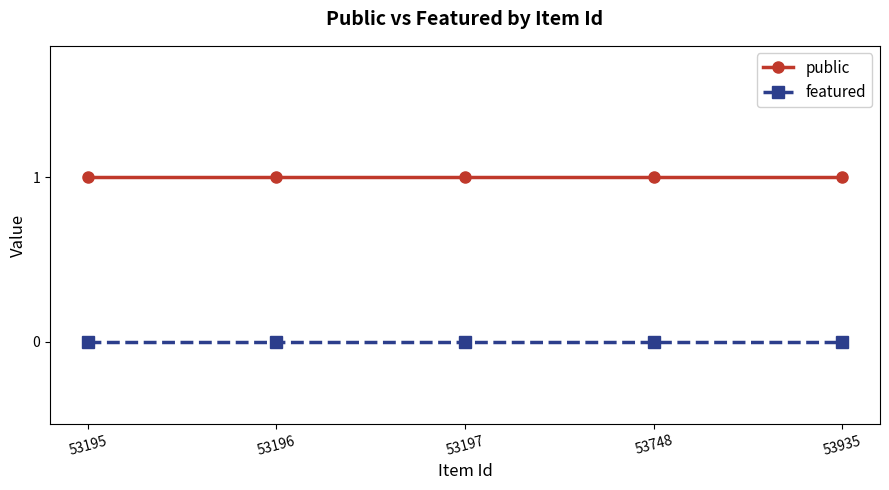

How many categories are shown in the chart?

5